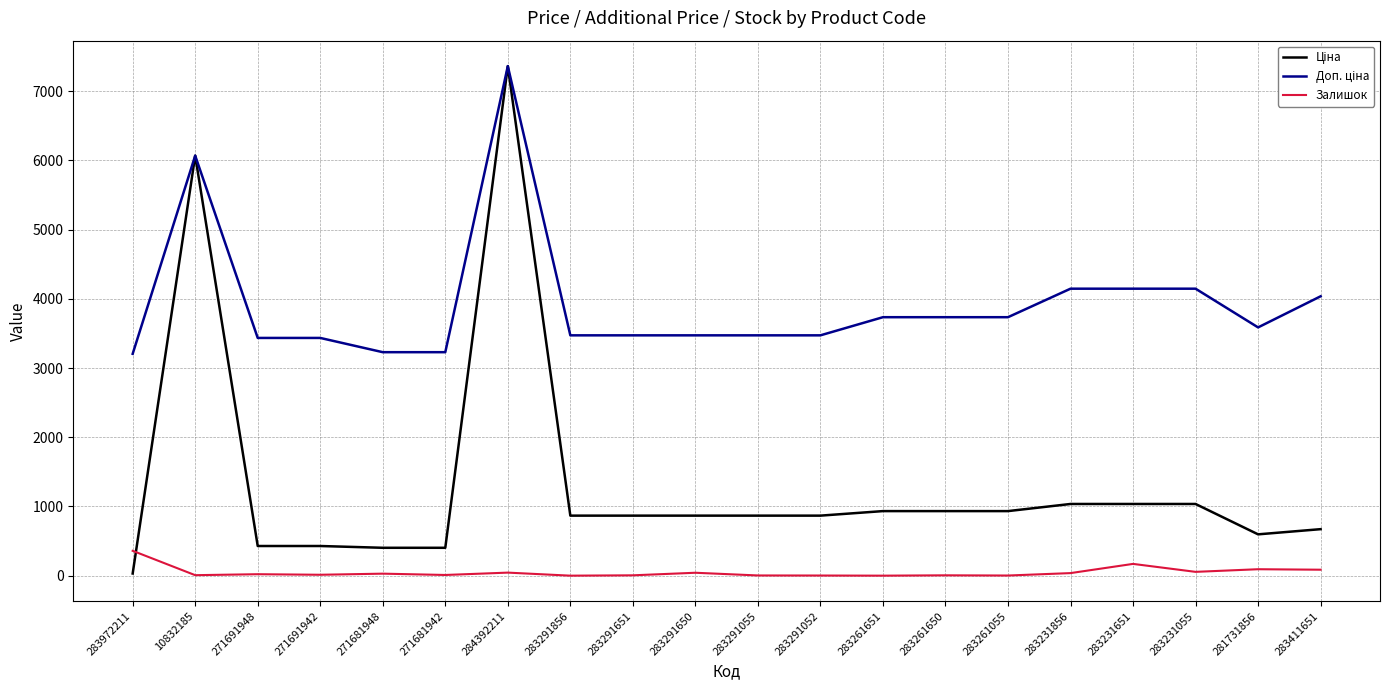

At which category is the sum across all series the highest?

284392211